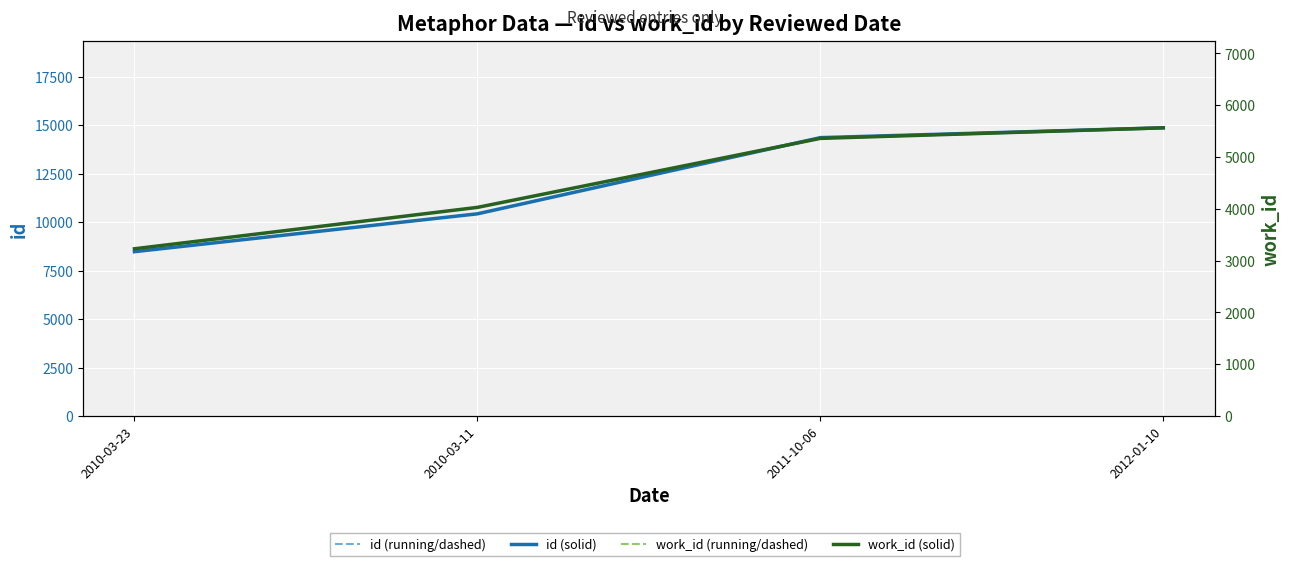

At 2010-03-11, list the series in order from smallest to largest.

work_id (solid), work_id (running), id (solid), id (running)